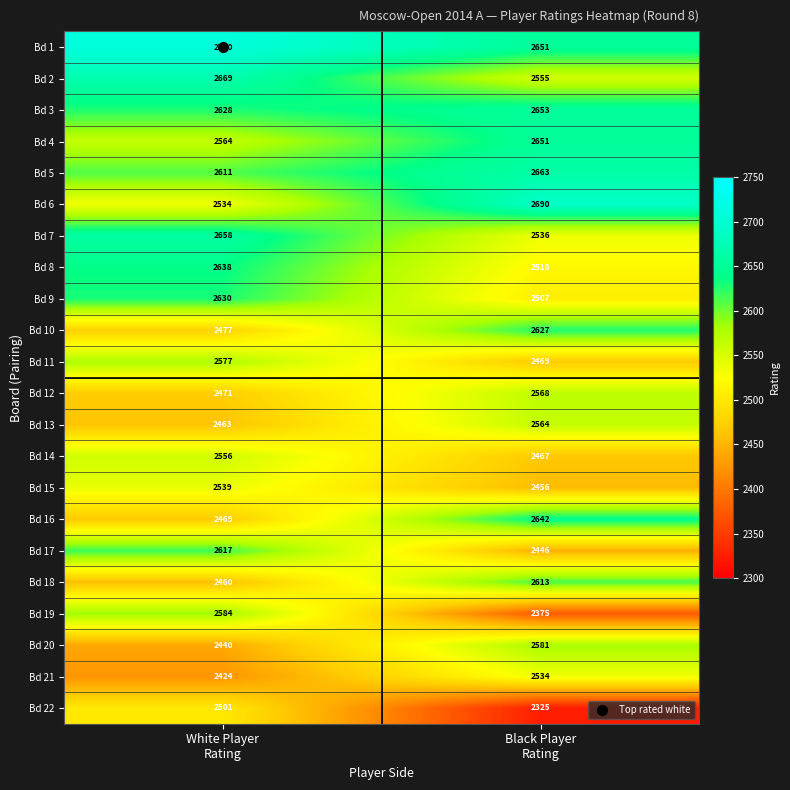

What is the difference between the maximum and minimum values in the Bd 6 series?

156